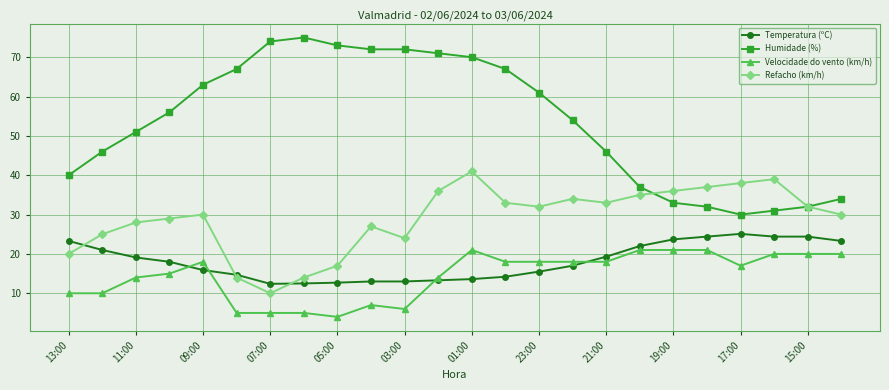

What is the value of the Humidade (%) point at the 8th from the left?

75.0